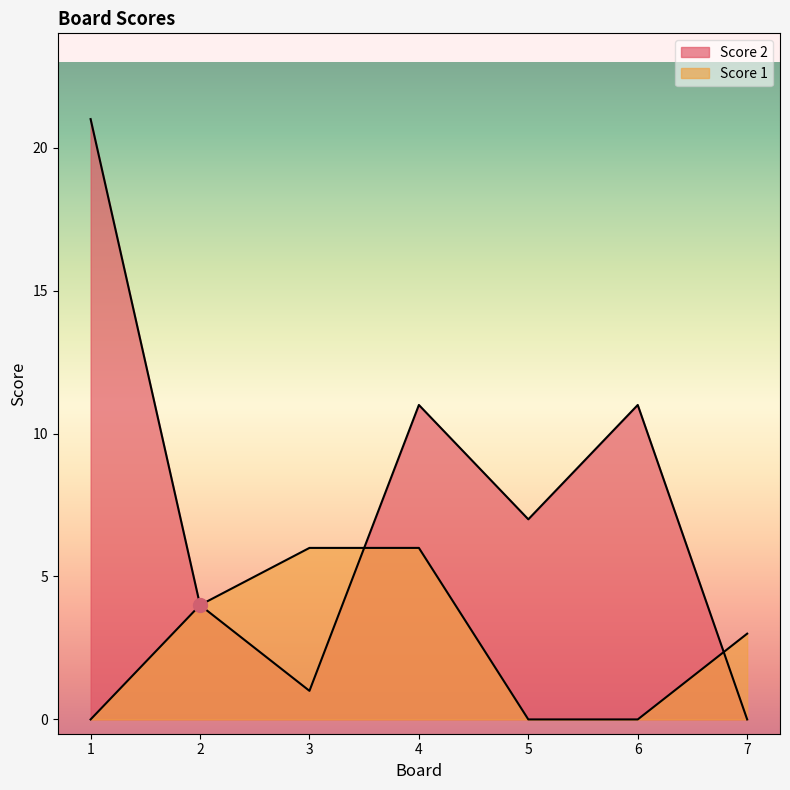

Is it true that Score 1 equals 3 at 4?

False